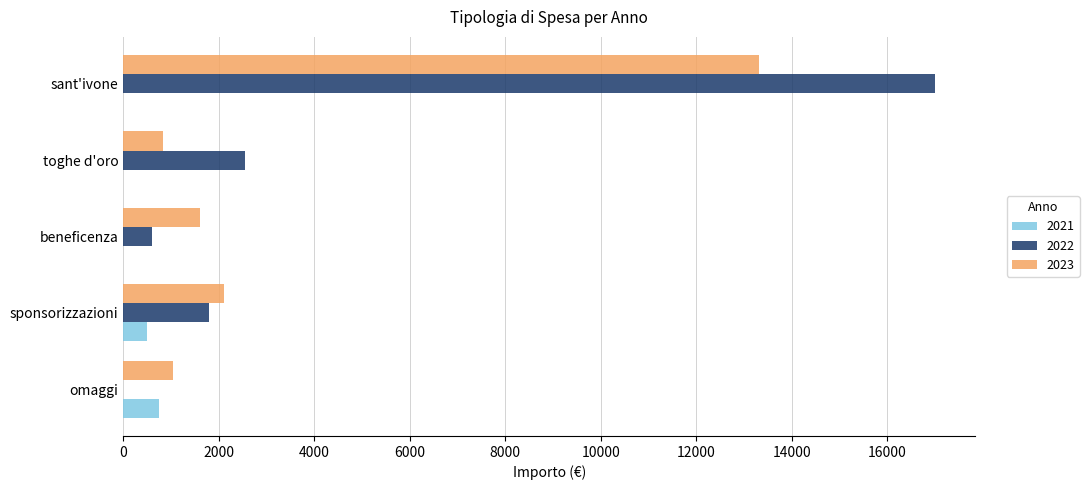

What is the total value across all series at toghe d'oro?

3385.0